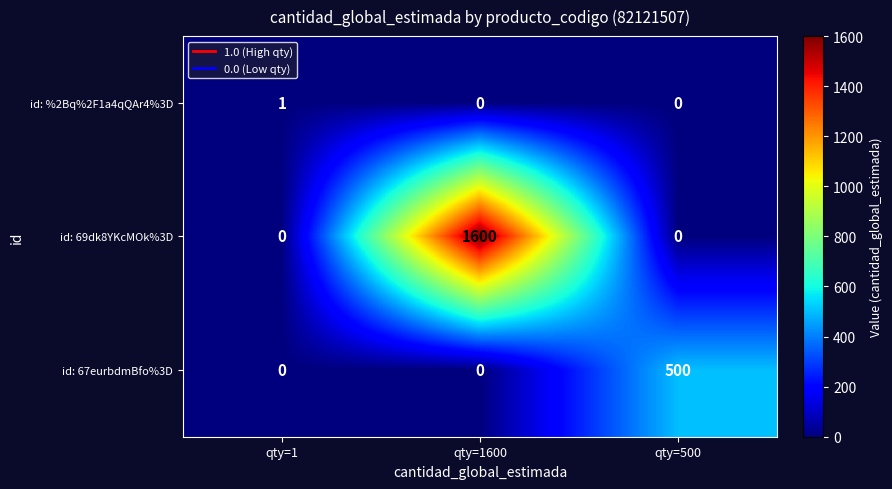

Rank the series by their average value, from lowest to highest.

id: %2Bq%2F1a4qQAr4%3D, id: 67eurbdmBfo%3D, id: 69dk8YKcMOk%3D